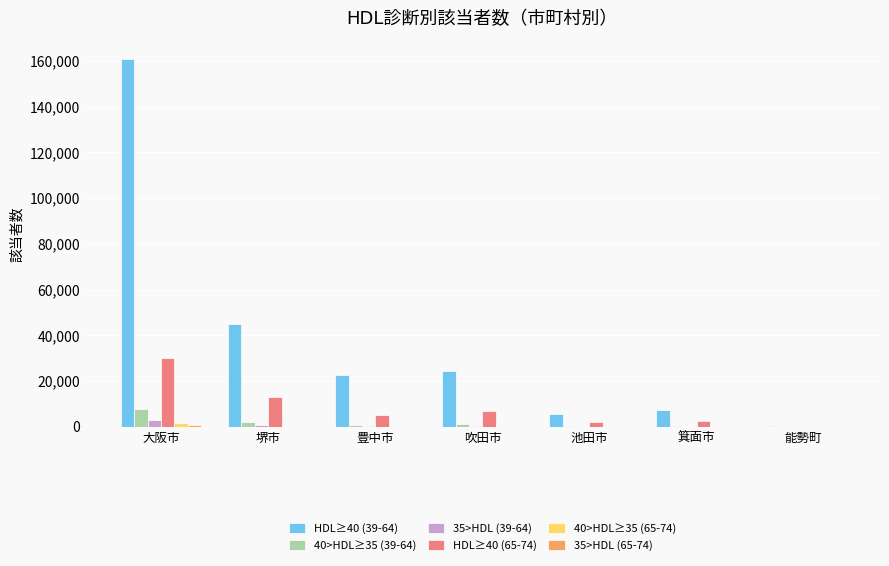

What is the maximum value shown in the chart?

160816